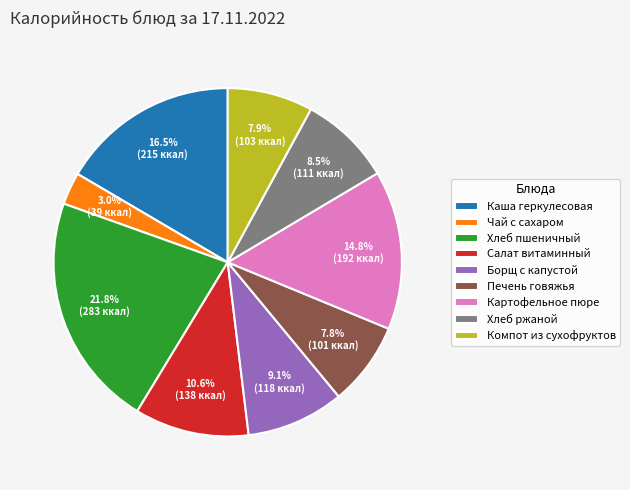

To the nearest percent, what percentage of the pie is Картофельное пюре?

15%